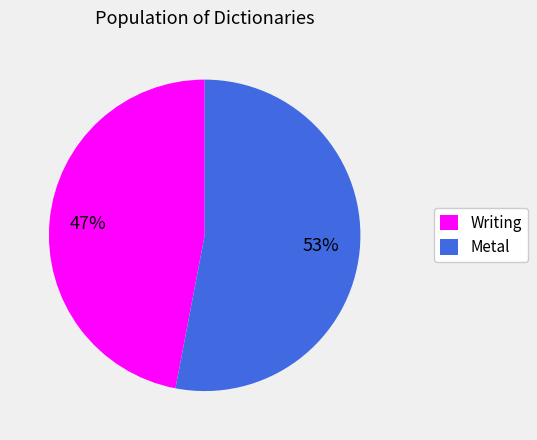

Rank the categories by value from lowest to highest.

Writing, Metal